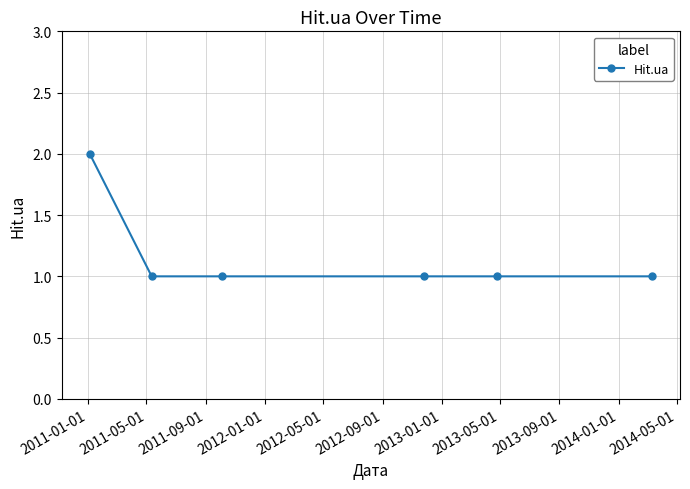

What is the difference between the maximum and minimum values?

1